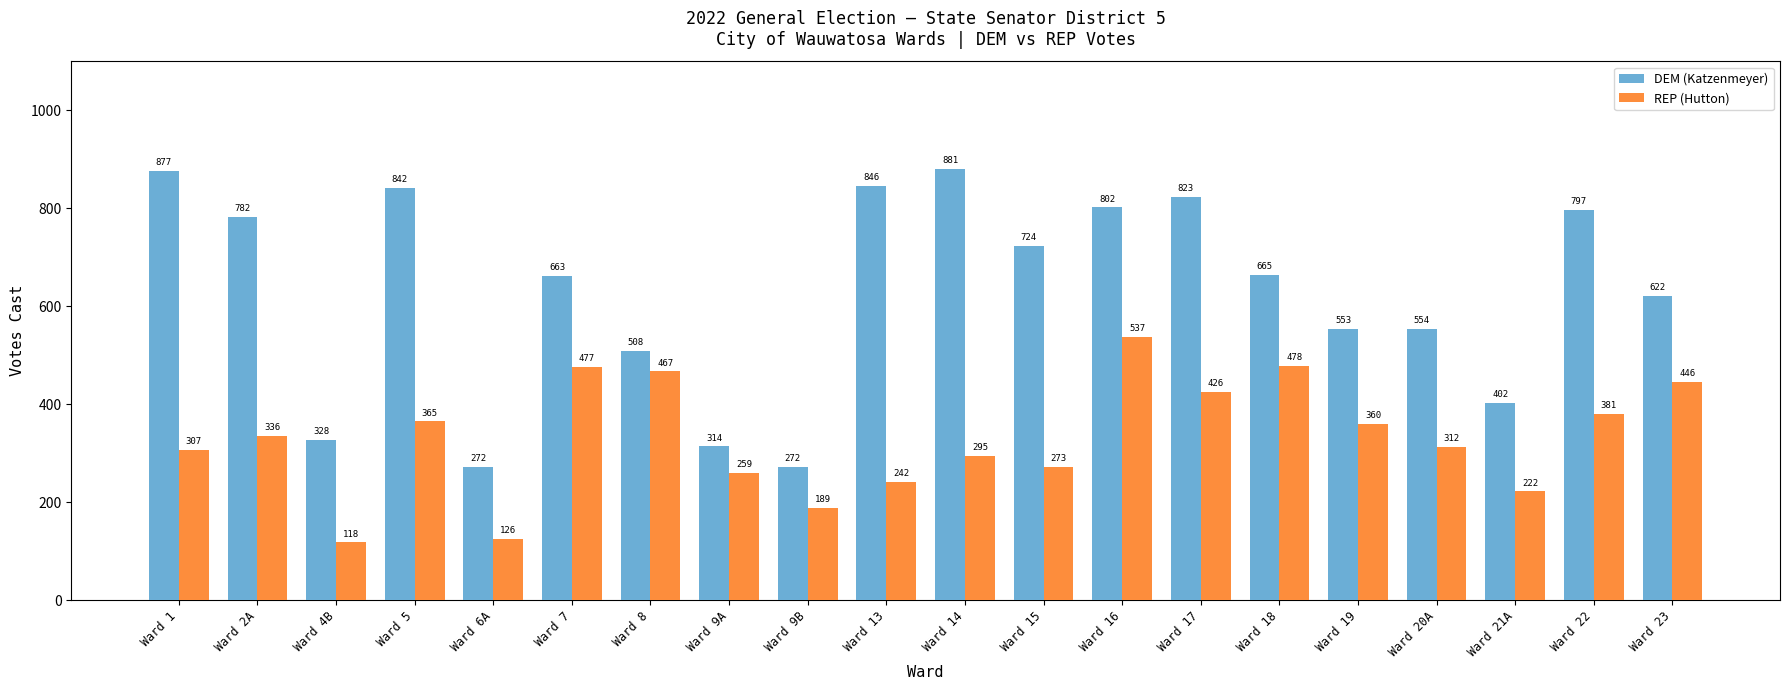

List the series in order of their peak value, lowest first.

REP (Hutton), DEM (Katzenmeyer)